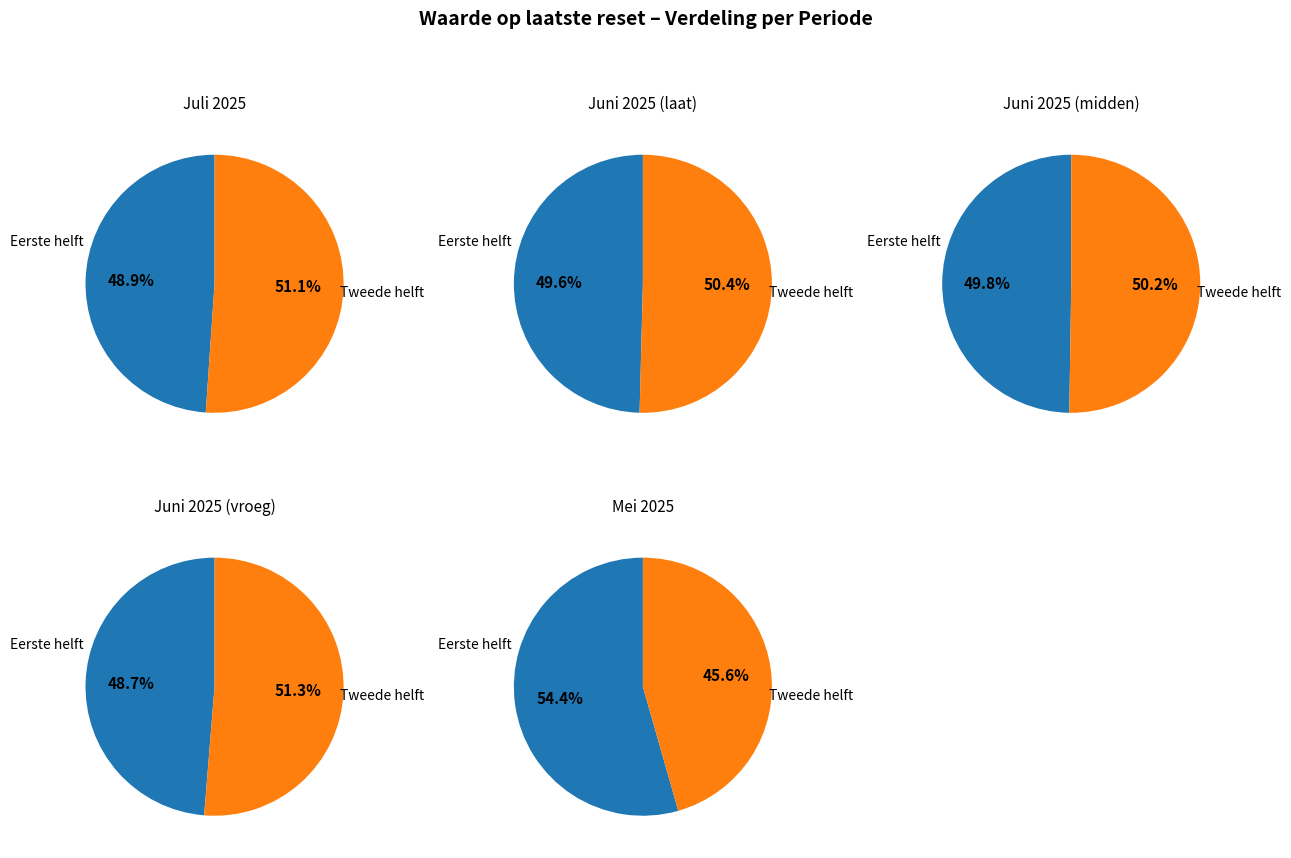

Is it true that 2025-06-25 is 1% of the pie?

False